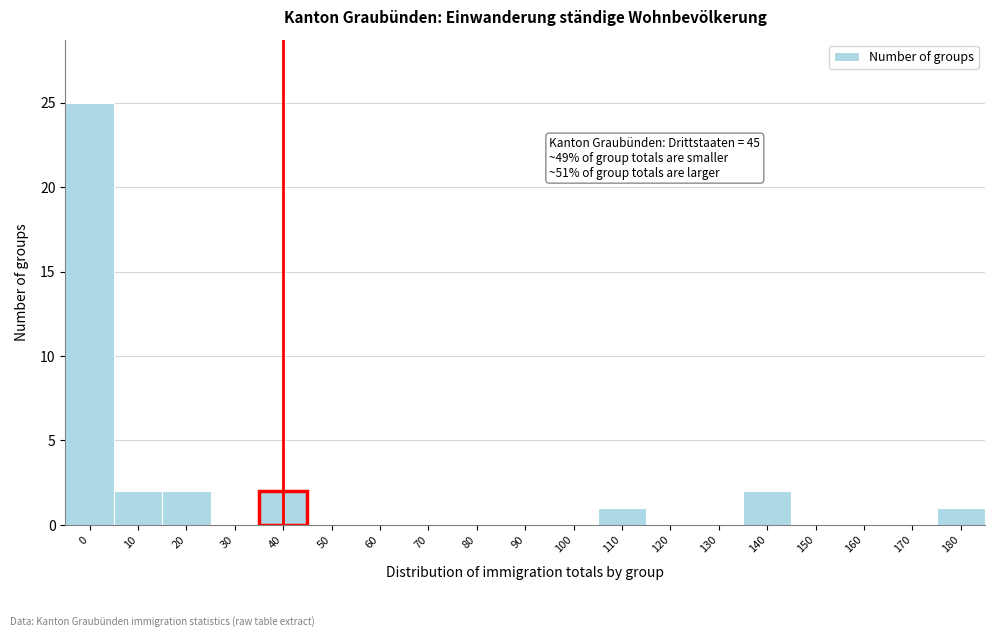

Reading left to right, transcribe all the data shown in this chart.

0=25	10=2	20=2	30=0	40=2	50=0	60=0	70=0	80=0	90=0	100=0	110=1	120=0	130=0	140=2	150=0	160=0	170=0	180=1